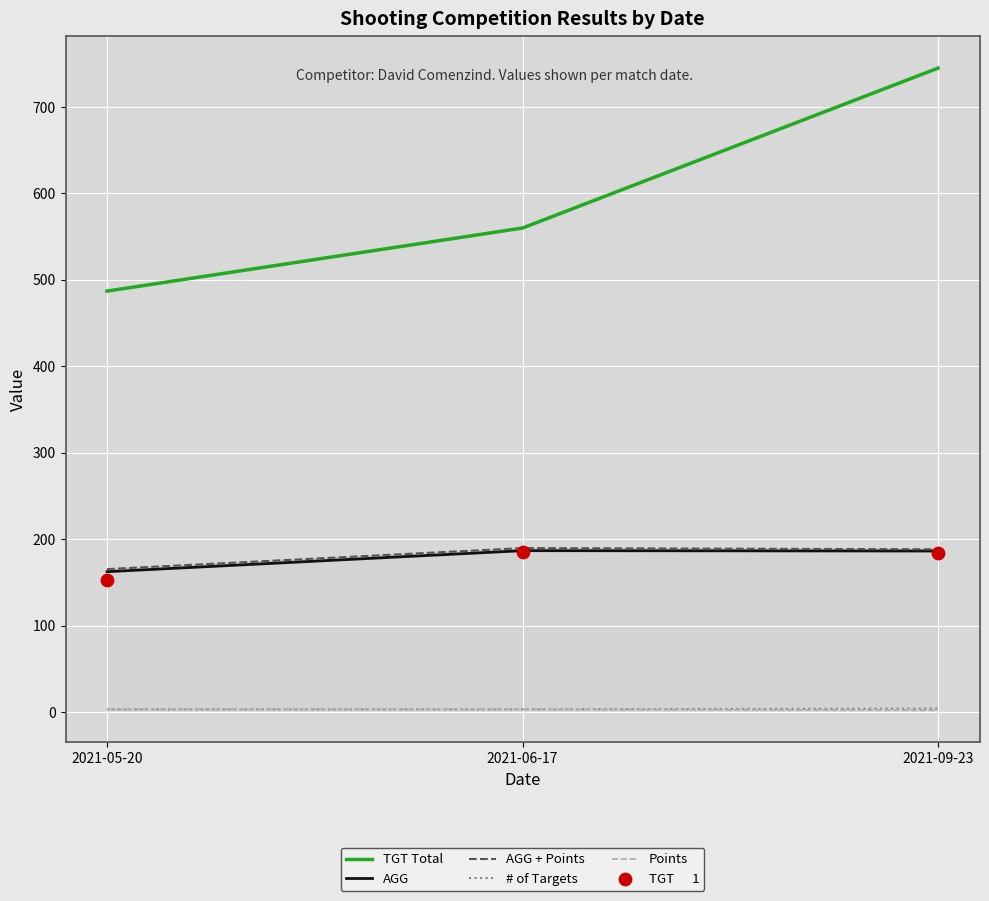

What are all the series names shown in the legend?

TGT Total, AGG, AGG + Points, # of Targets, Points, TGT      1